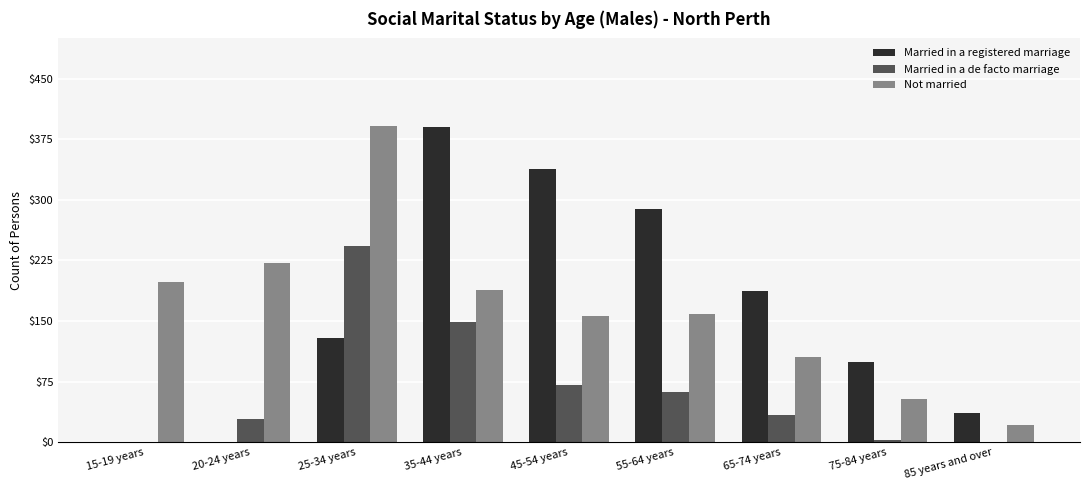

What is the highest value of the Not married series?

391